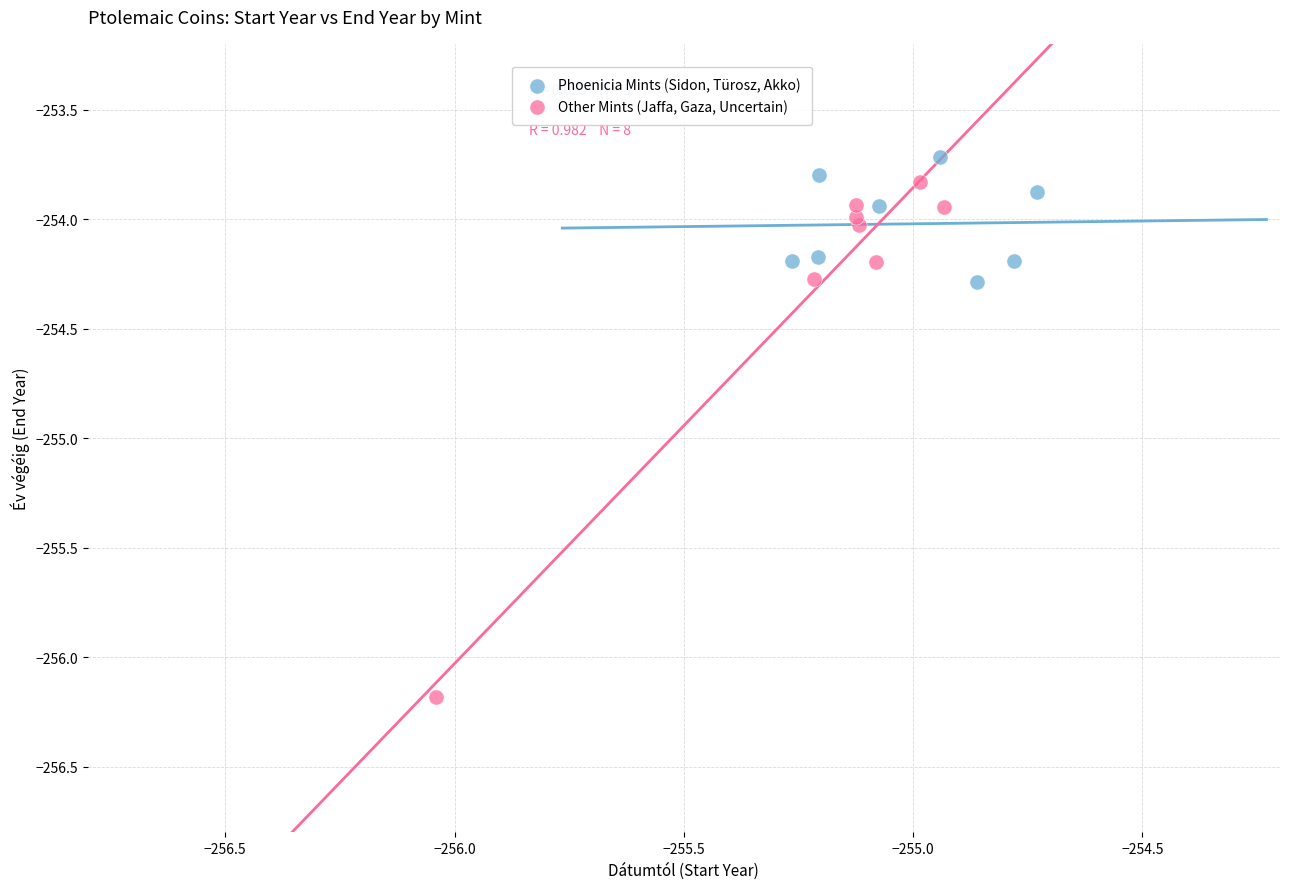

What are all the series names shown in the legend?

Phoenicia Mints (Sidon, Türosz, Akko), Other Mints (Jaffa, Gaza, Uncertain)